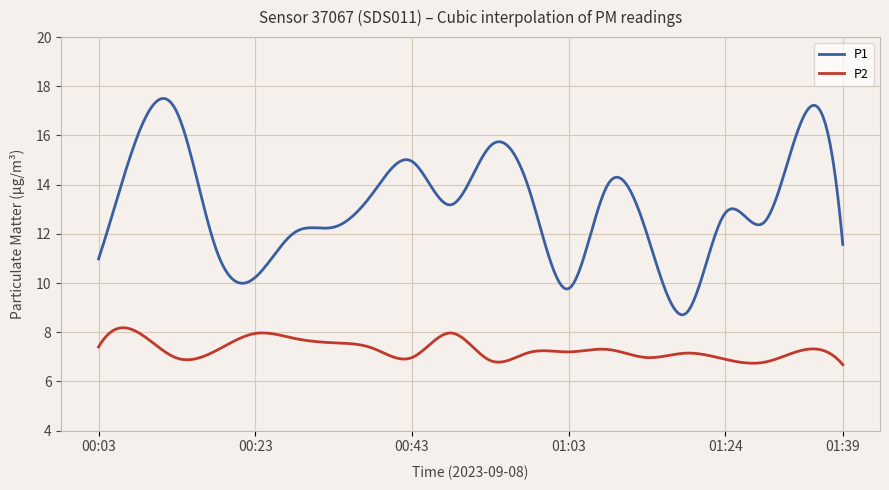

True or false: P2 and P1 intersect in this chart.

False